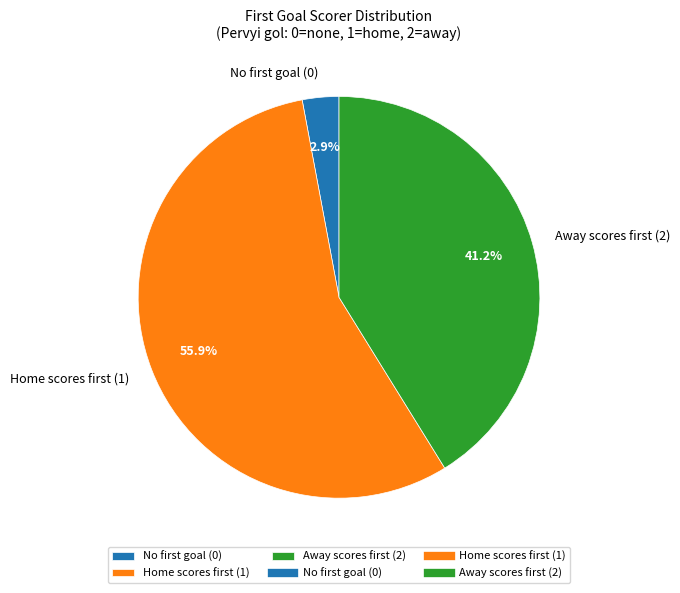

Which slice is the largest?

Home scores first (1)